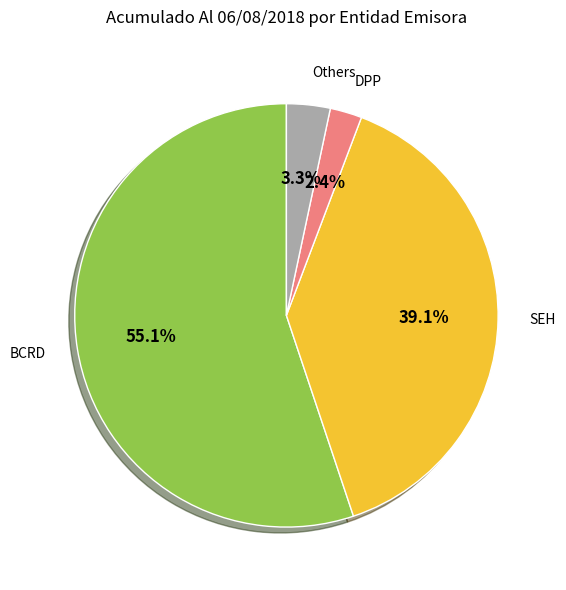

Does any single category account for the majority?

Yes